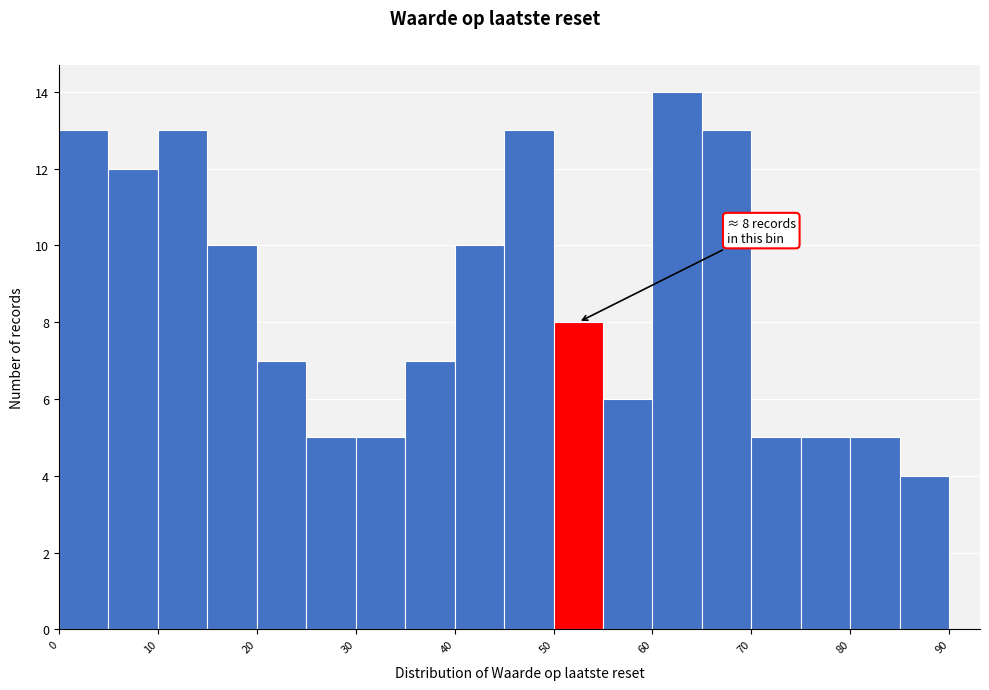

Over which range of the x-axis is the bar tallest?

60 to 65